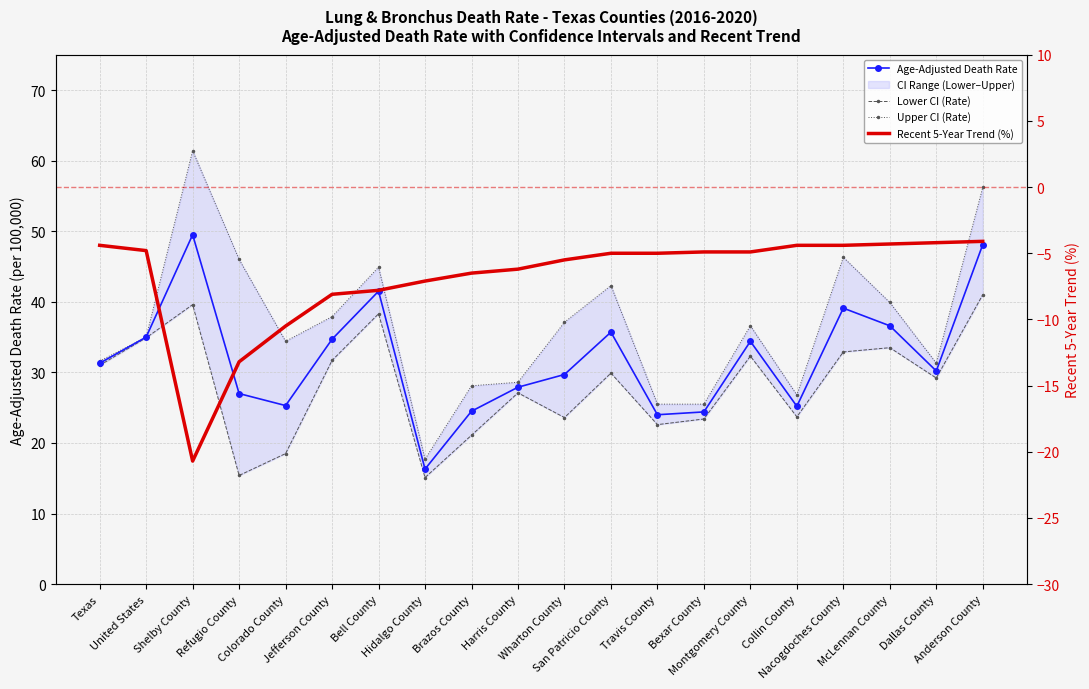

What is the highest value of the Lower CI (Rate) series?

41.0